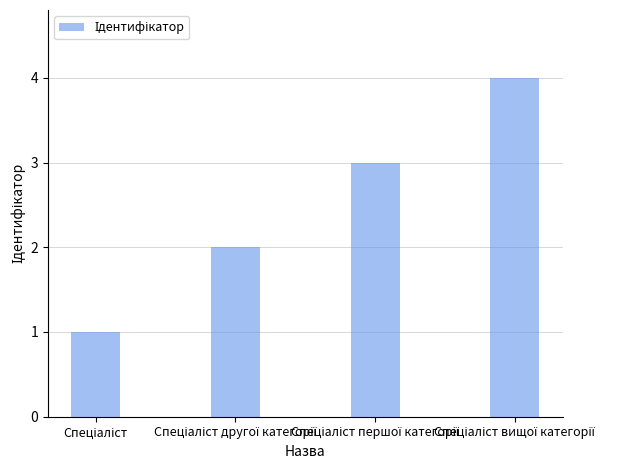

What is the difference between the maximum and minimum values?

3